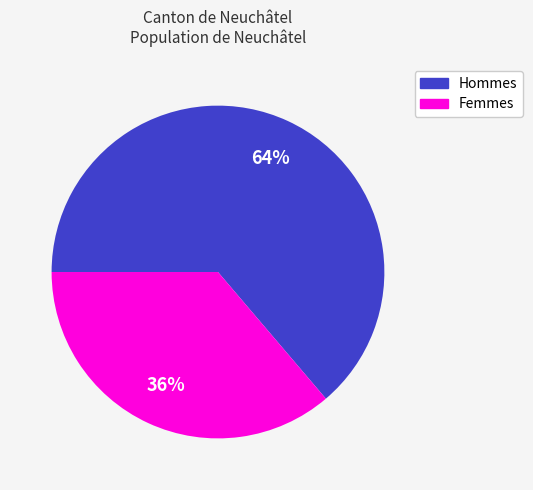

Which slice is the smallest?

Femmes